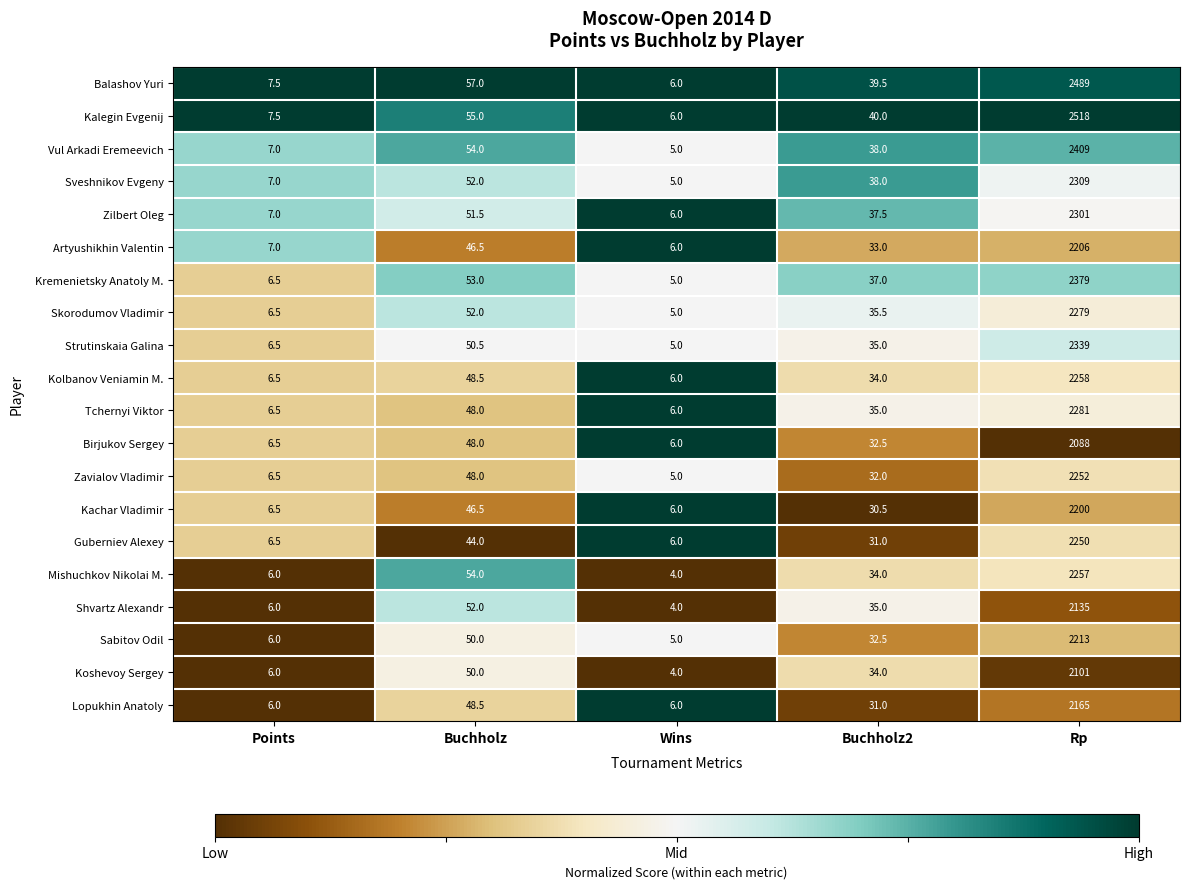

How many categories are shown in the chart?

5